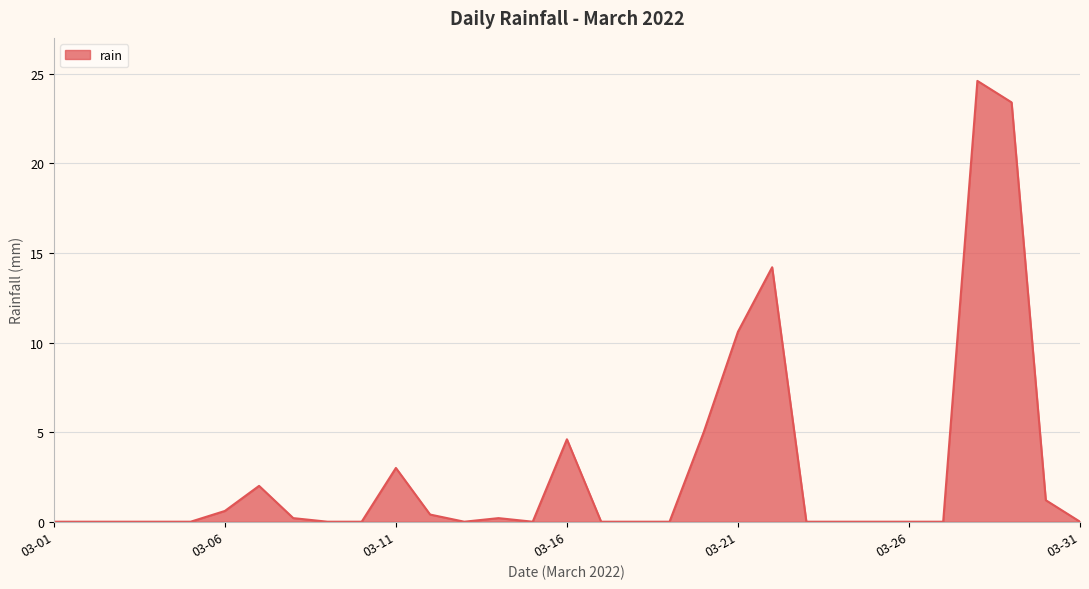

What is the difference between the maximum and minimum values?

24.6